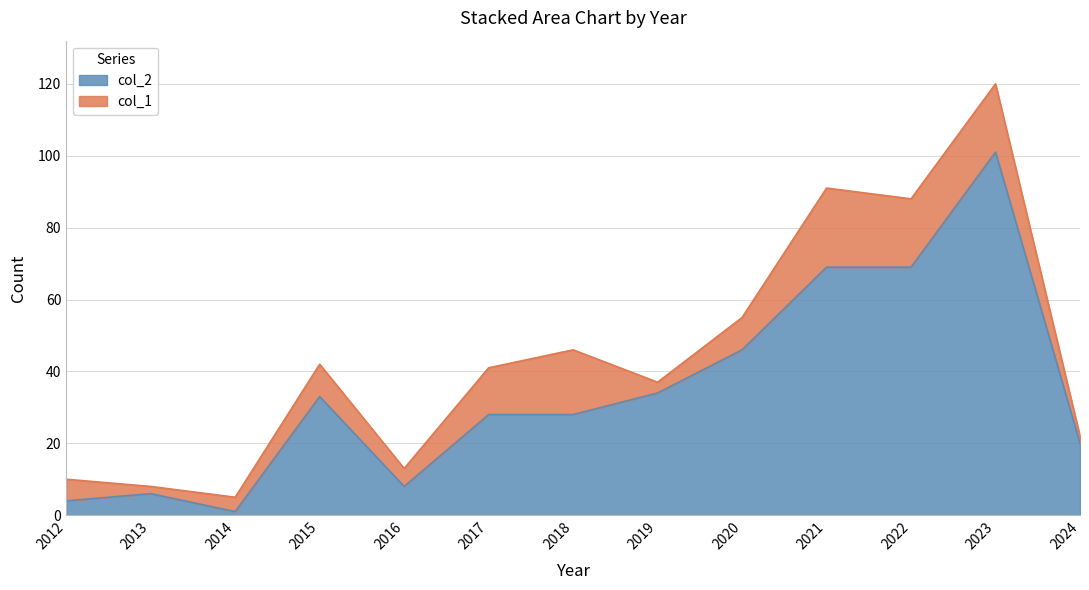

List the labels in order of value, largest first.

2023, 2021, 2022, 2020, 2019, 2015, 2017, 2018, 2024, 2016, 2013, 2012, 2014